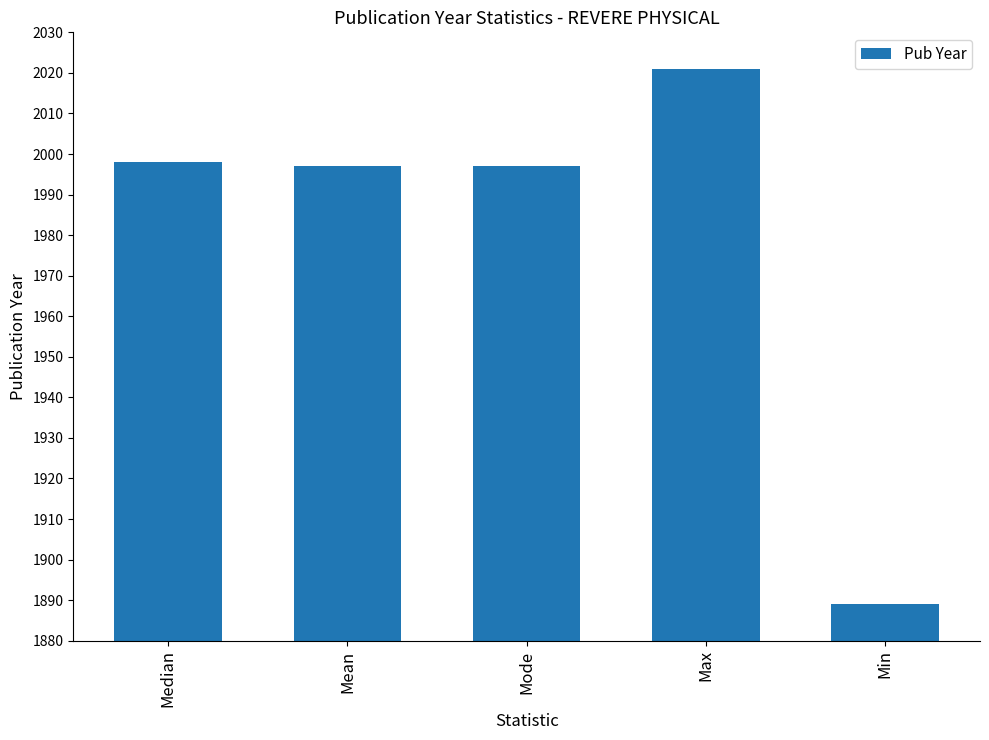

At which category does the chart reach its minimum across all series?

Min